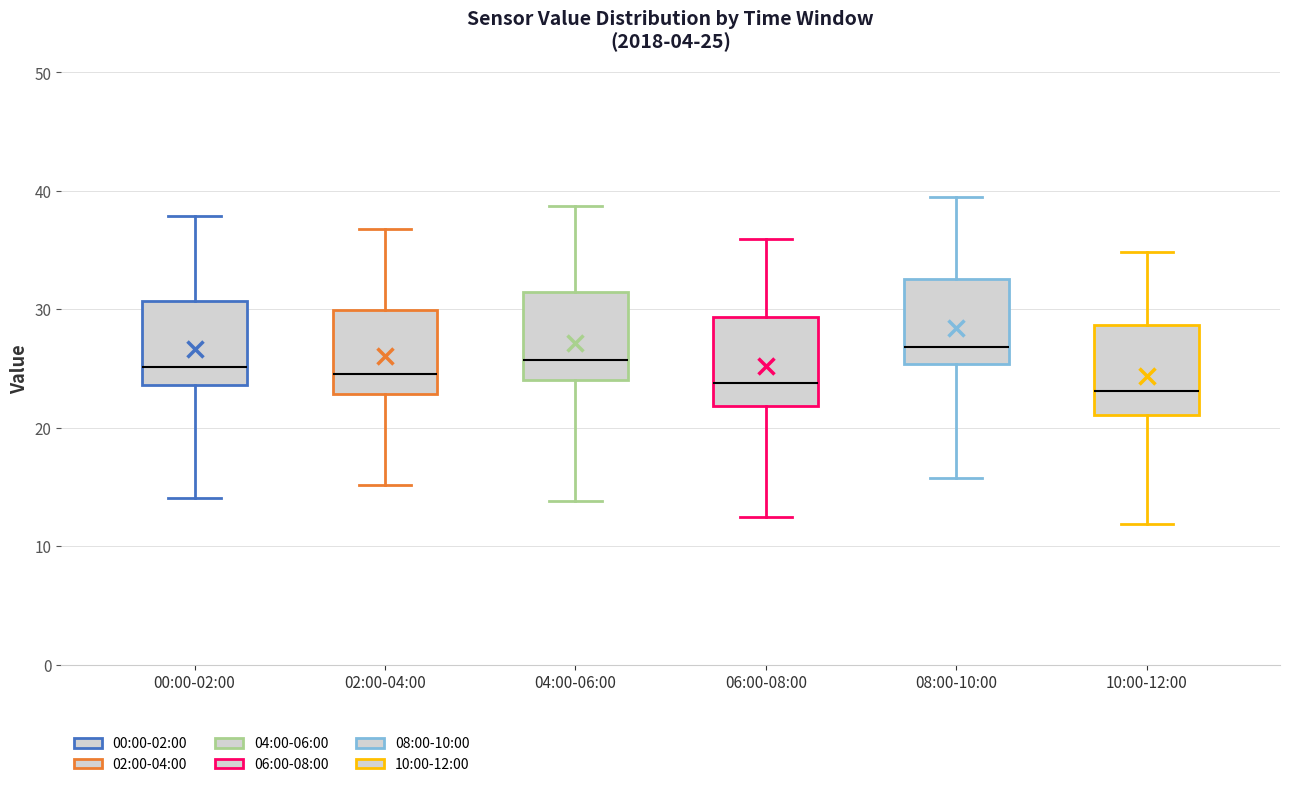

Which box's median line is the highest?

08:00-10:00